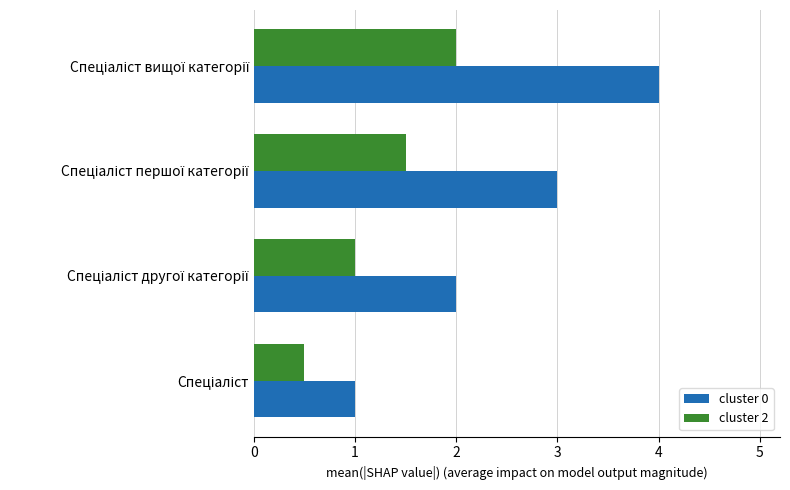

What is the sum of all cluster 2 values?

5.0